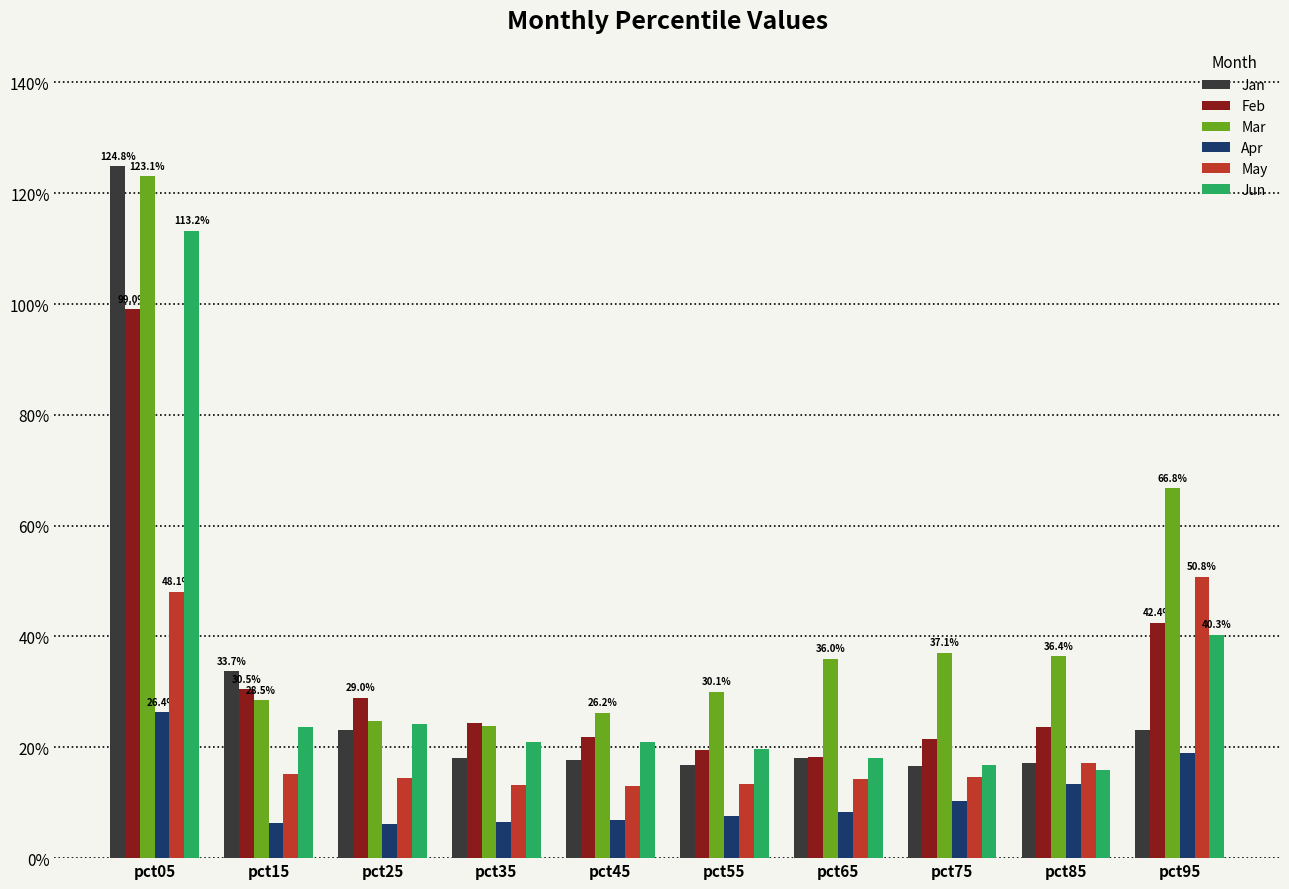

True or false: Feb has a value of 0.2 at pct55.

True